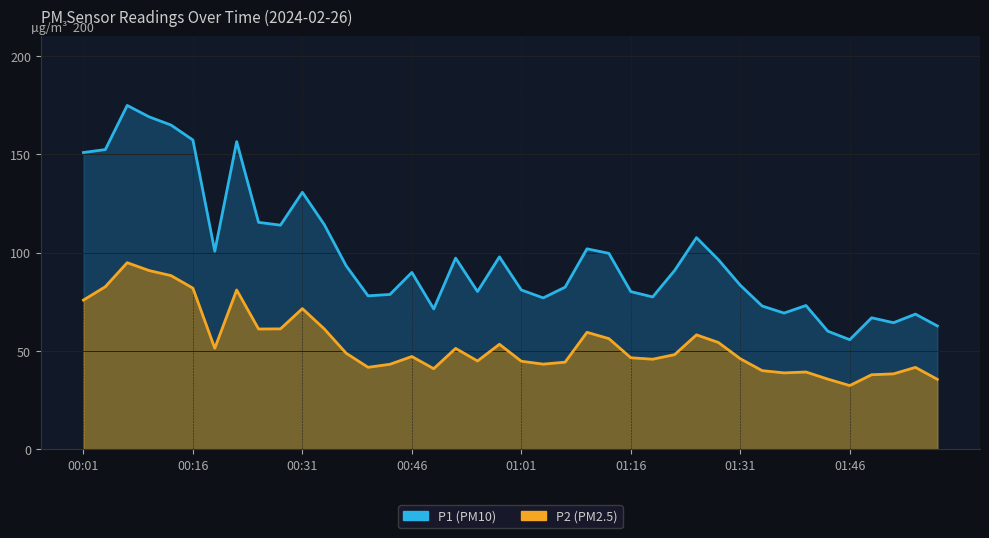

Which series has the largest range (max minus min)?

P1